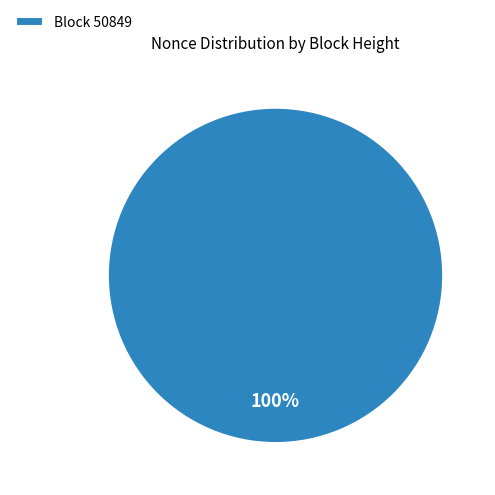

To the nearest percent, what percentage of the pie is Block 50849?

100%